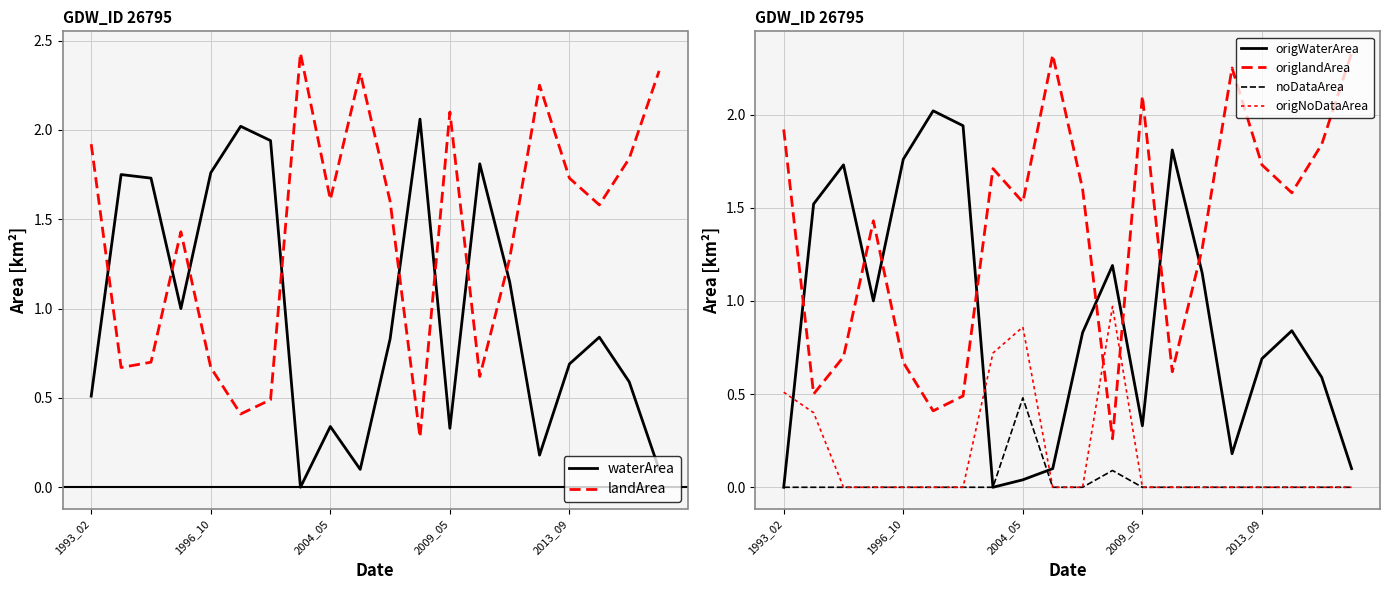

How many intersections are there between waterArea and landArea?

8